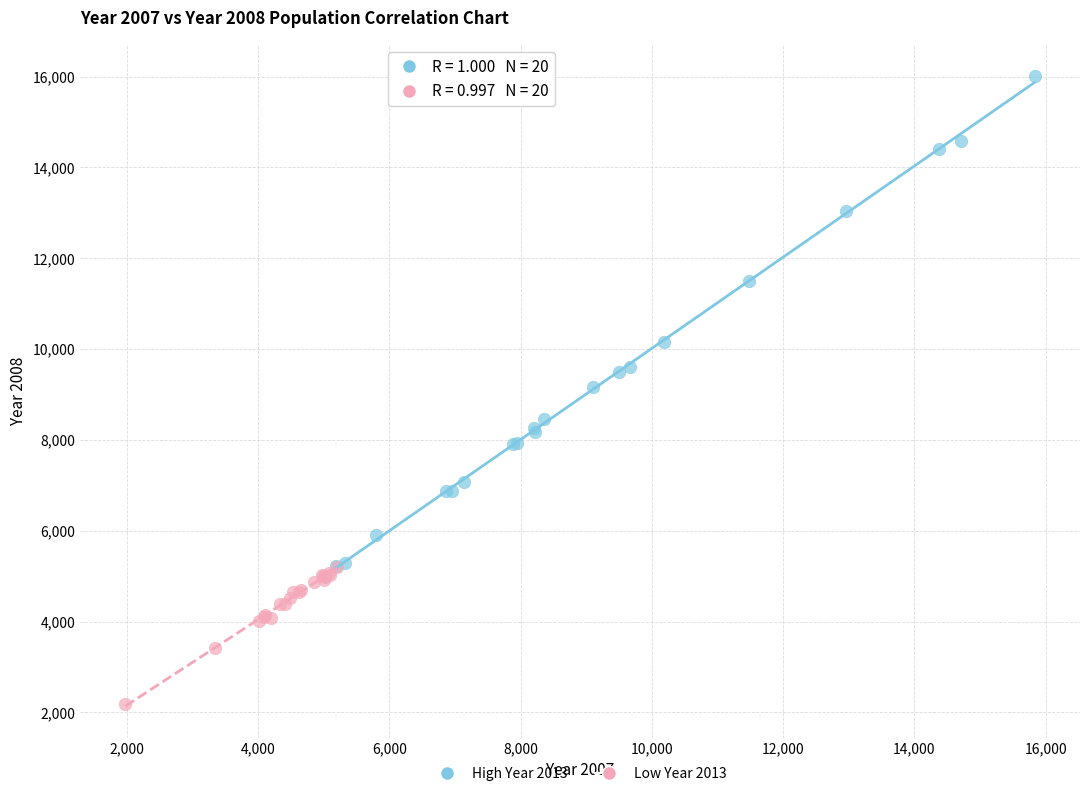

Which series contains the lowest Y value?

Low Year 2013